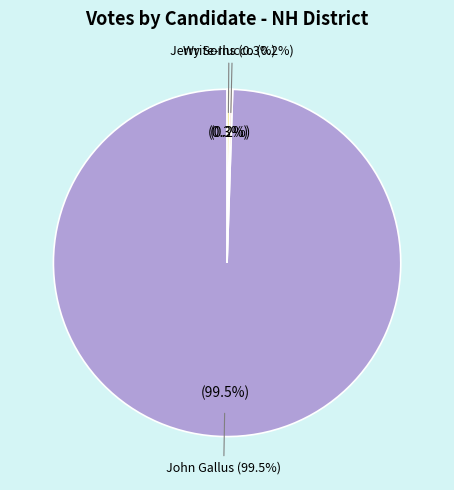

What percentage do Write-Ins and Jerry Sorlucco together represent?

0.5%